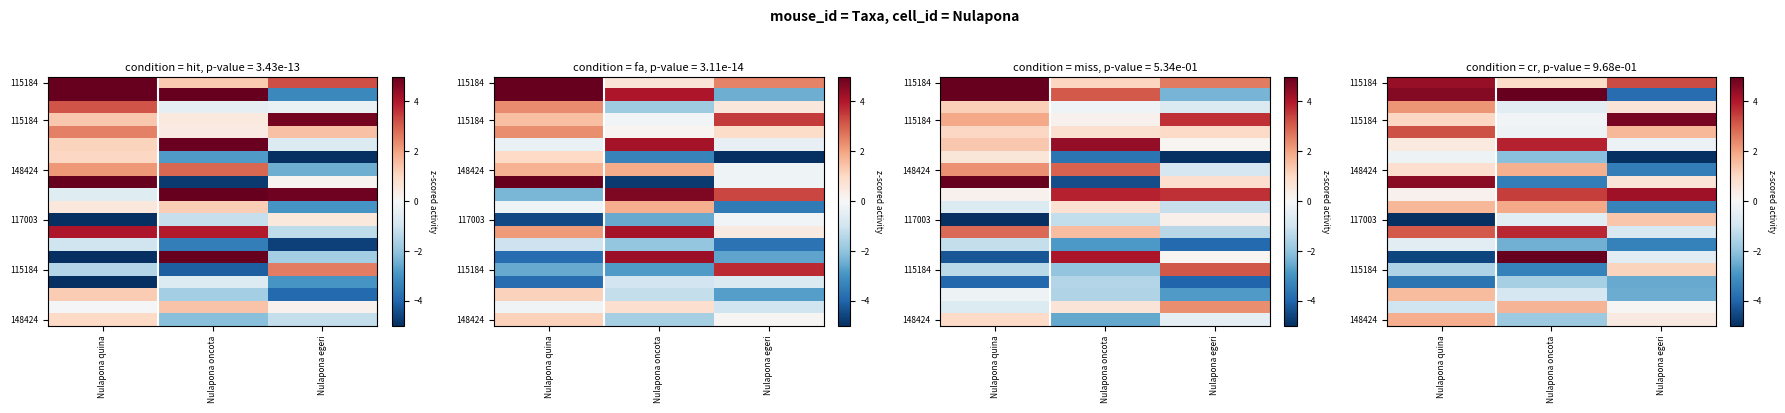

Between Nulapona quina and Nulapona oncota, which is larger?

Nulapona quina